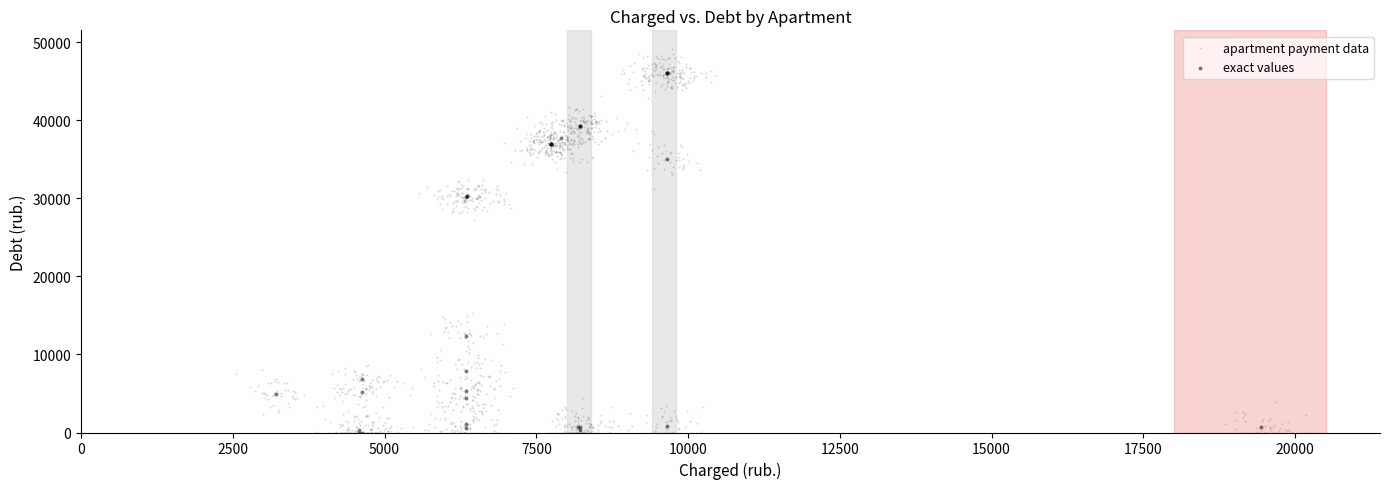

Which series reaches the maximum Y coordinate?

apartment payment data